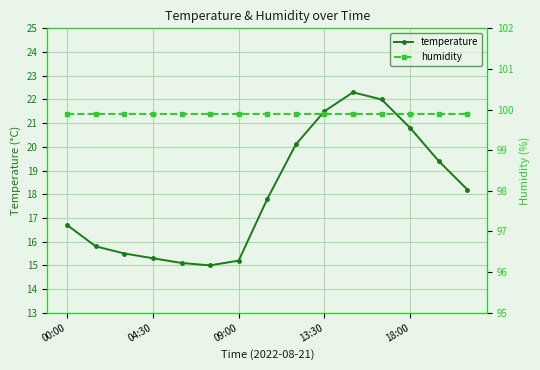

What are all the series names shown in the legend?

temperature, humidity